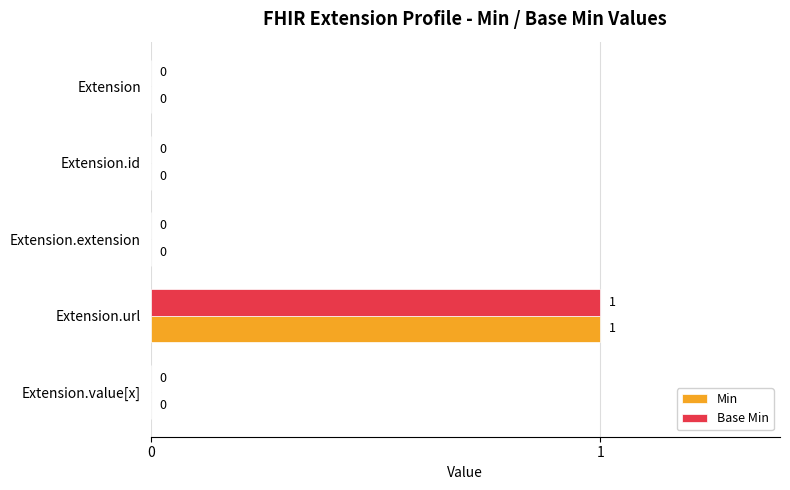

At which category is the sum across all series the highest?

Extension.url